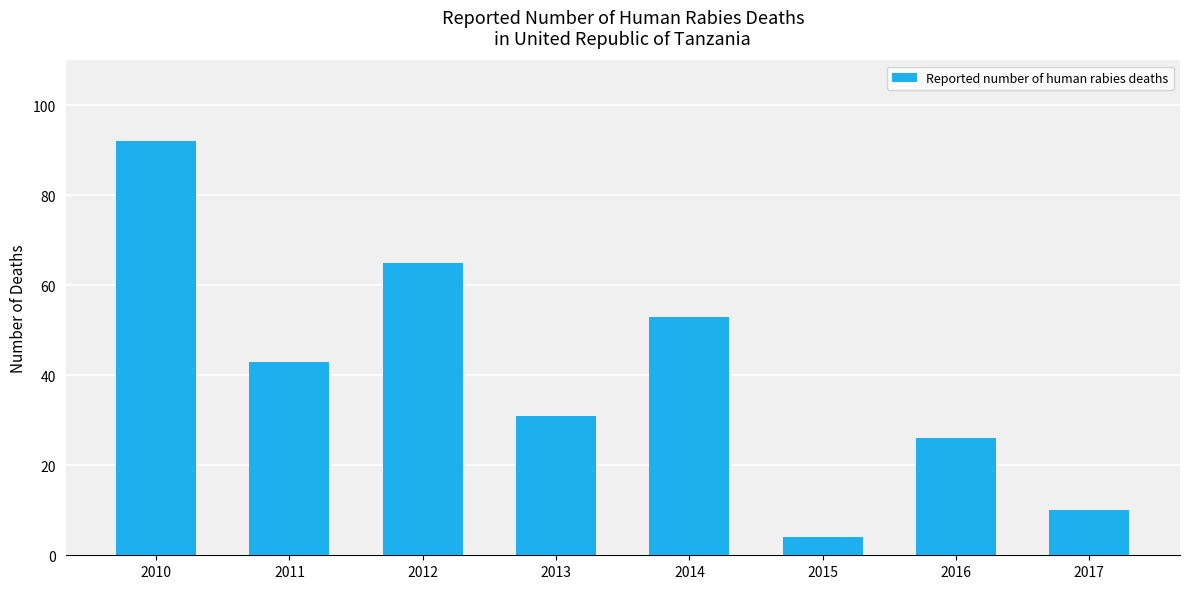

What is the ratio of the value at 2015 to the value at 2014?

0.1